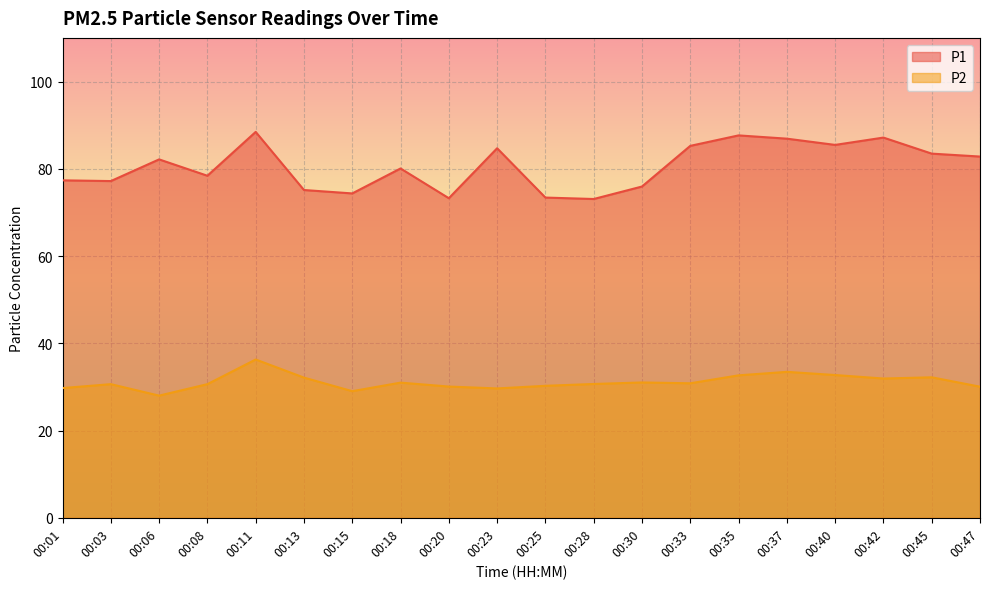

Is the value of P1 at 00:01 greater than the value of P2 at 00:13?

Yes